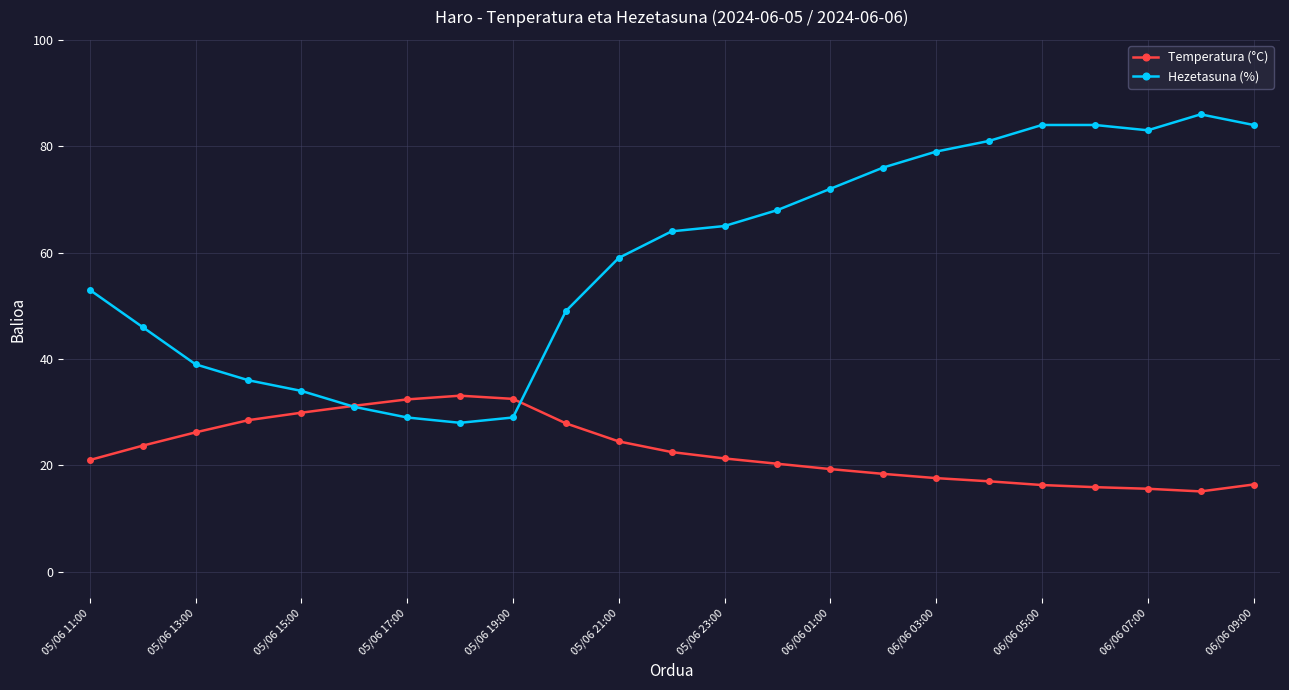

What is the greatest value displayed?

86.0